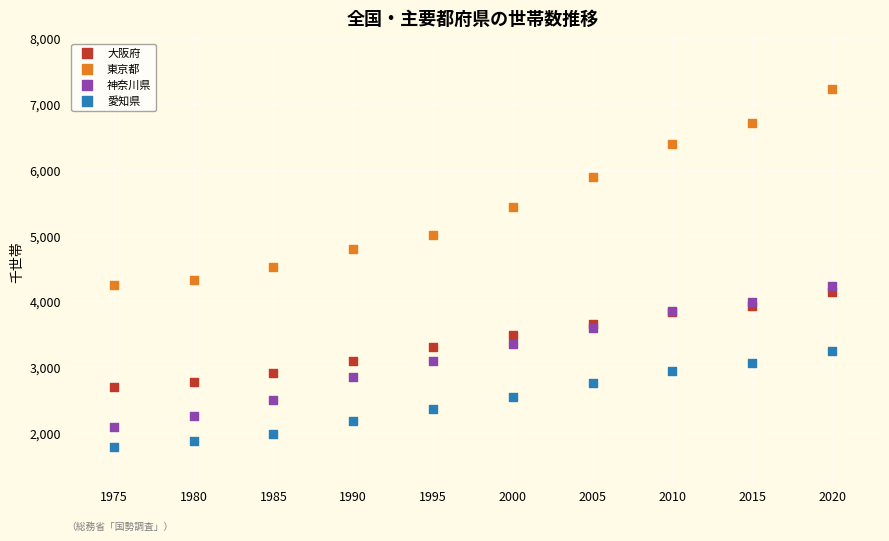

Which series contains the lowest Y value?

愛知県